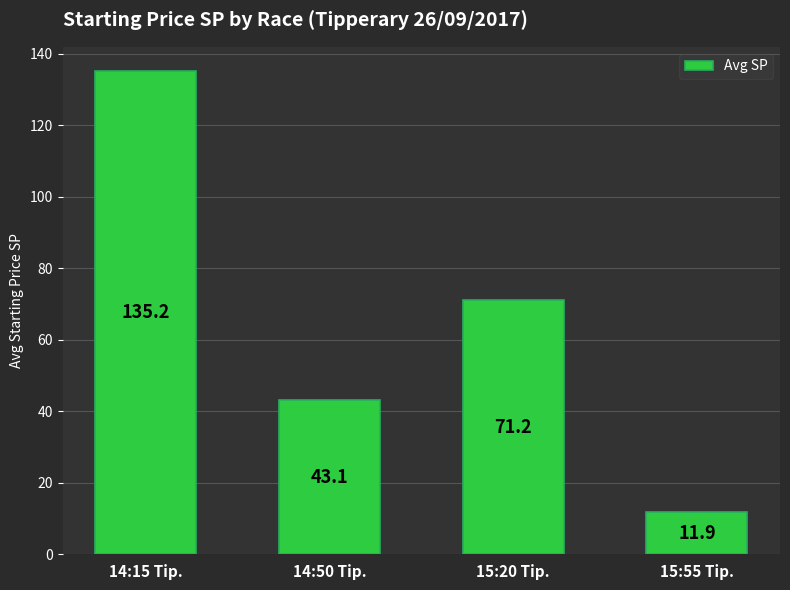

The value at 14:15 Tip. is 135.2. True or false?

True